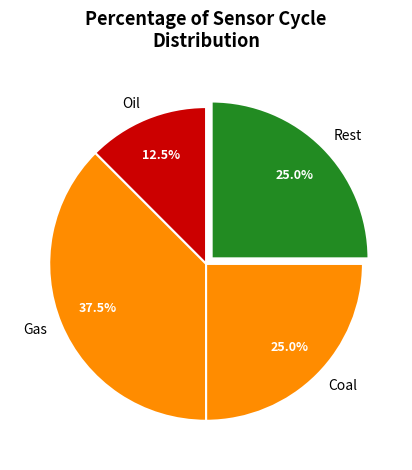

Which slice is the smallest?

Oil